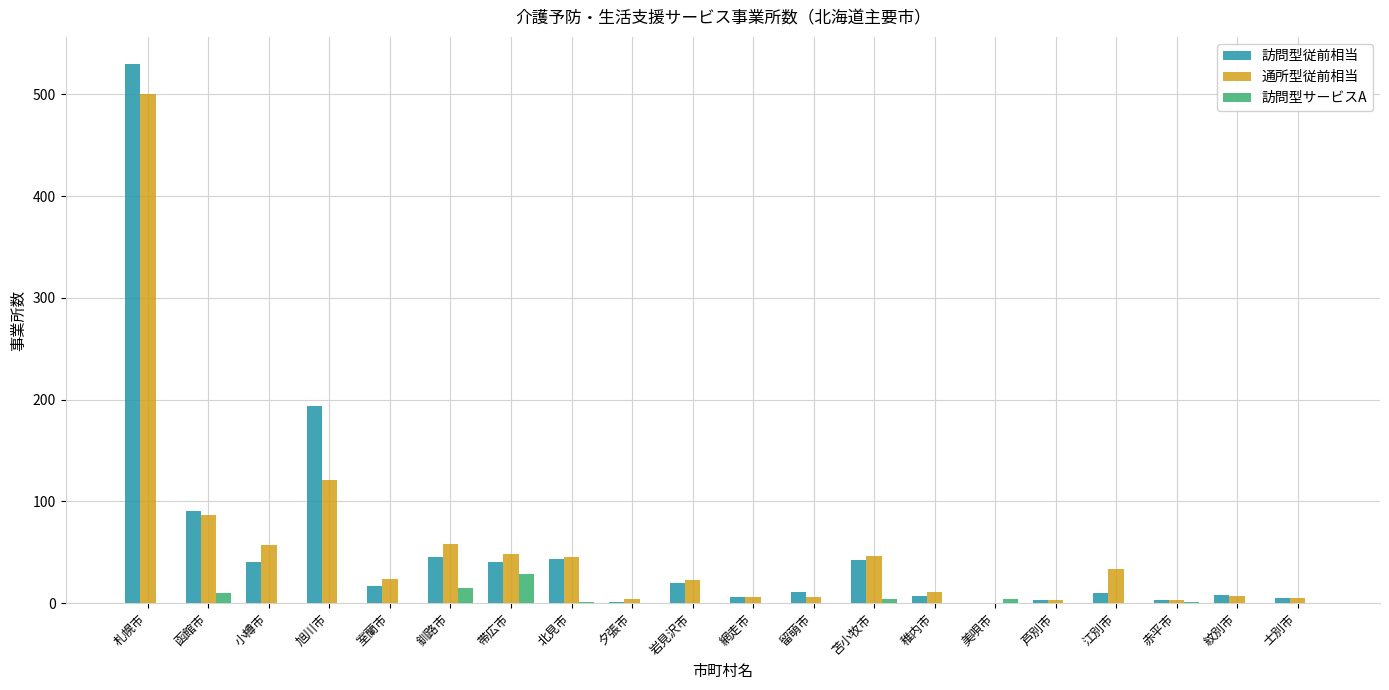

How many series are shown in this chart?

3